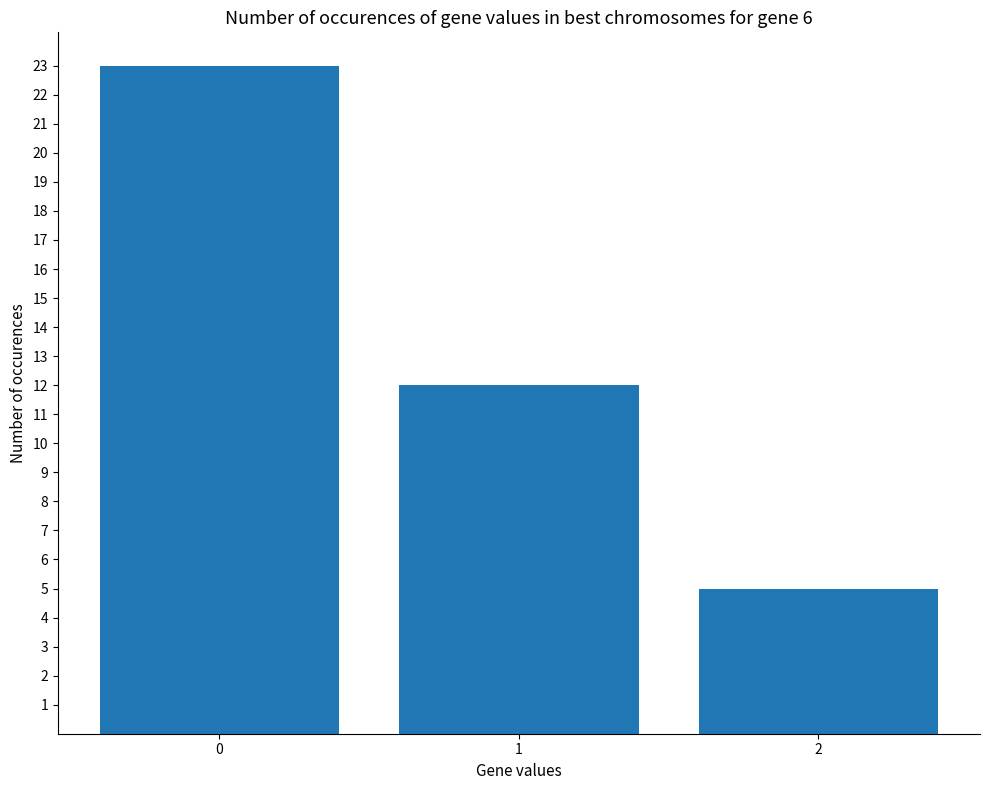

At which label is the value closest to 14?

1